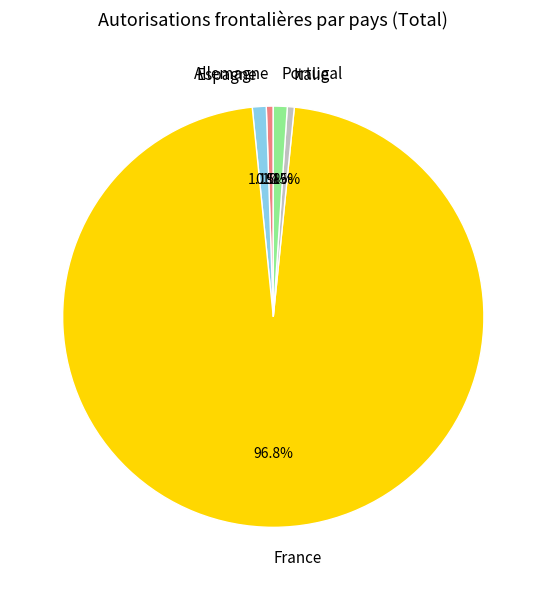

Count the number of slices in the pie.

5